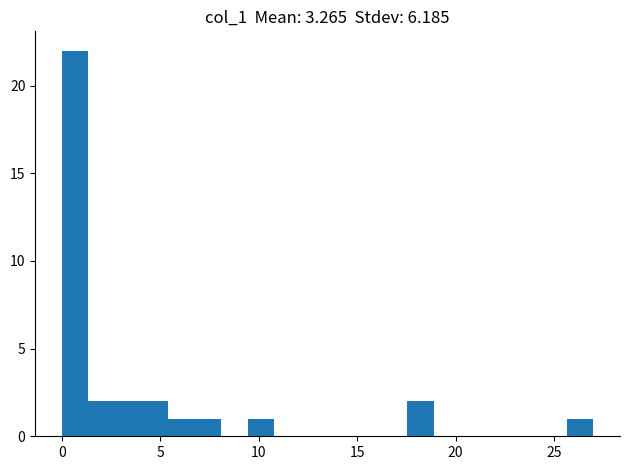

Around what value on the x-axis is the tallest bar? Give the approximate position of its centre, as read against the axis.

0.5